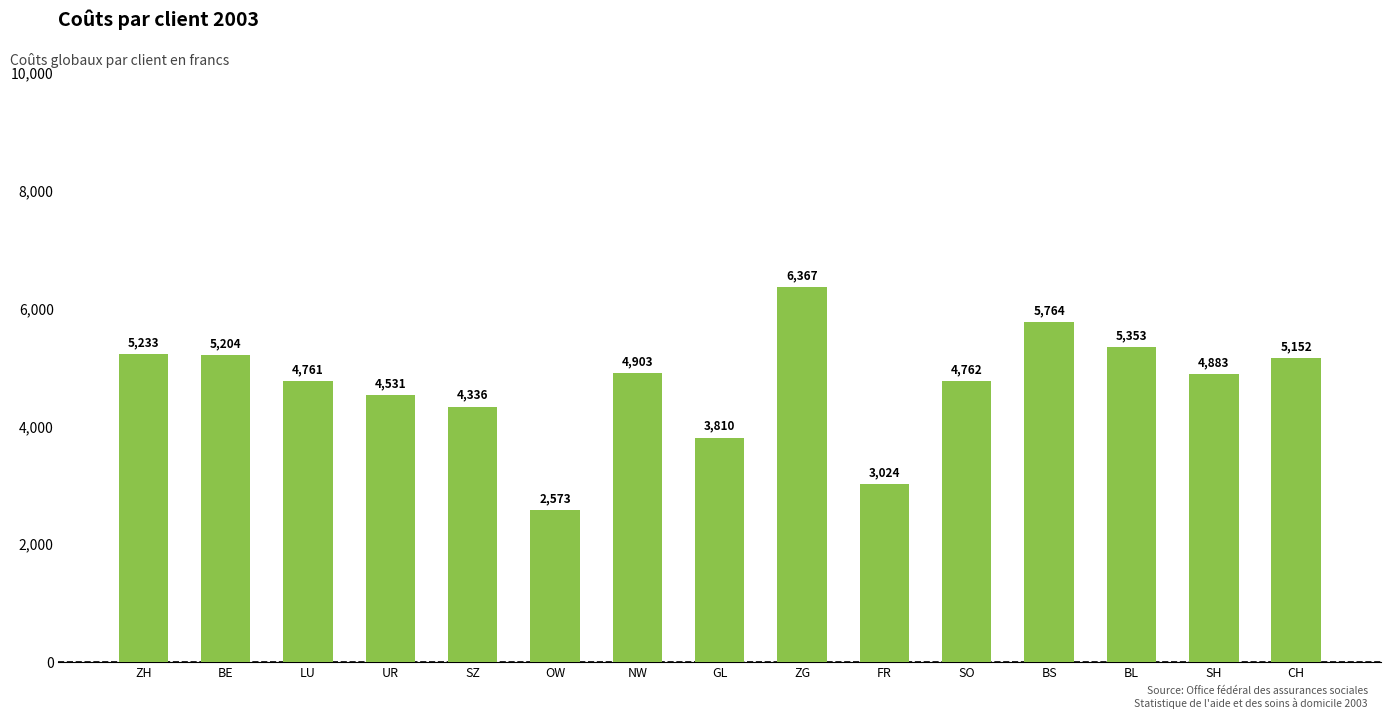

What is the change in value from NW to CH?

+249